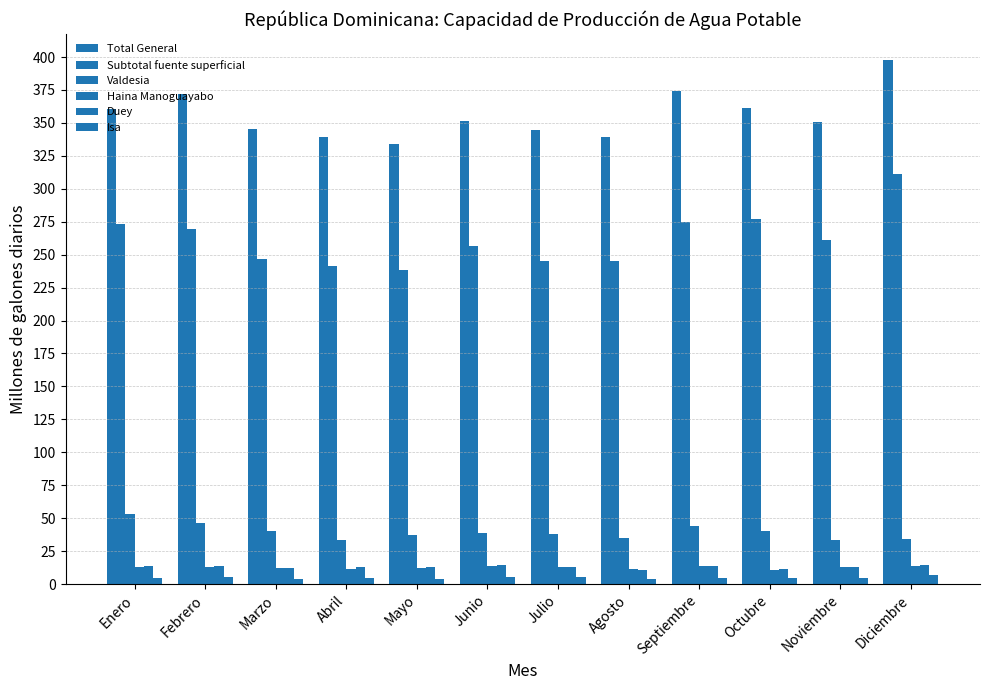

What is the label of the 1st bar from the left?

Enero